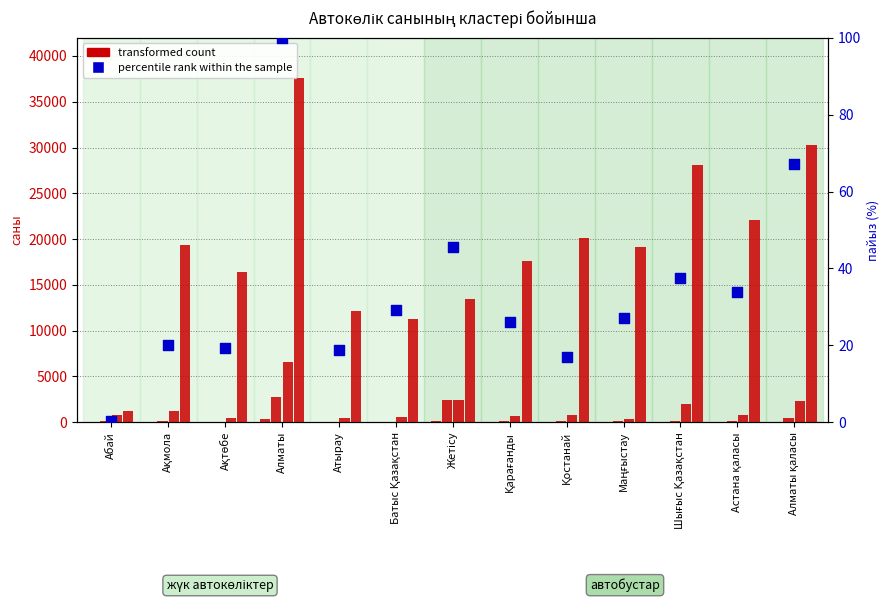

Which series reaches the minimum Y coordinate?

percentile rank within the sample